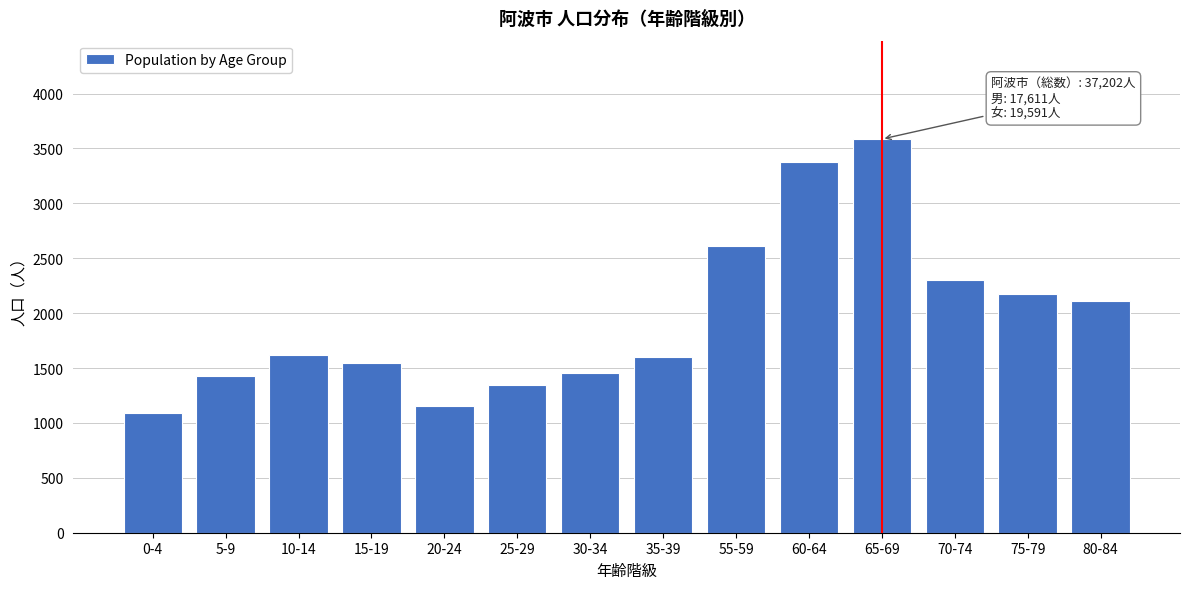

Reading left to right, list all the values displayed in this chart.

1092	1423	1618	1549	1155	1347	1452	1598	2611	3376	3585	2299	2177	2108